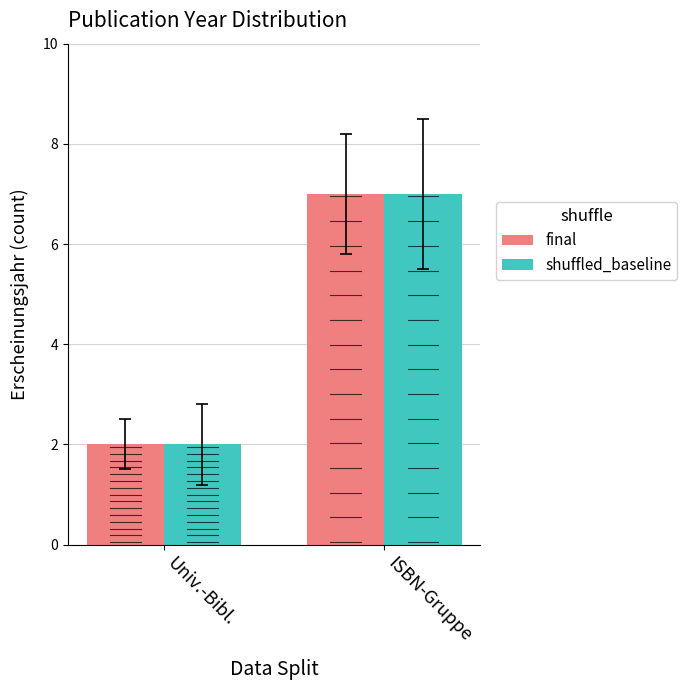

Reading left to right, what are all the values shown in this chart?

final: 2	7
shuffled_baseline: 2	7